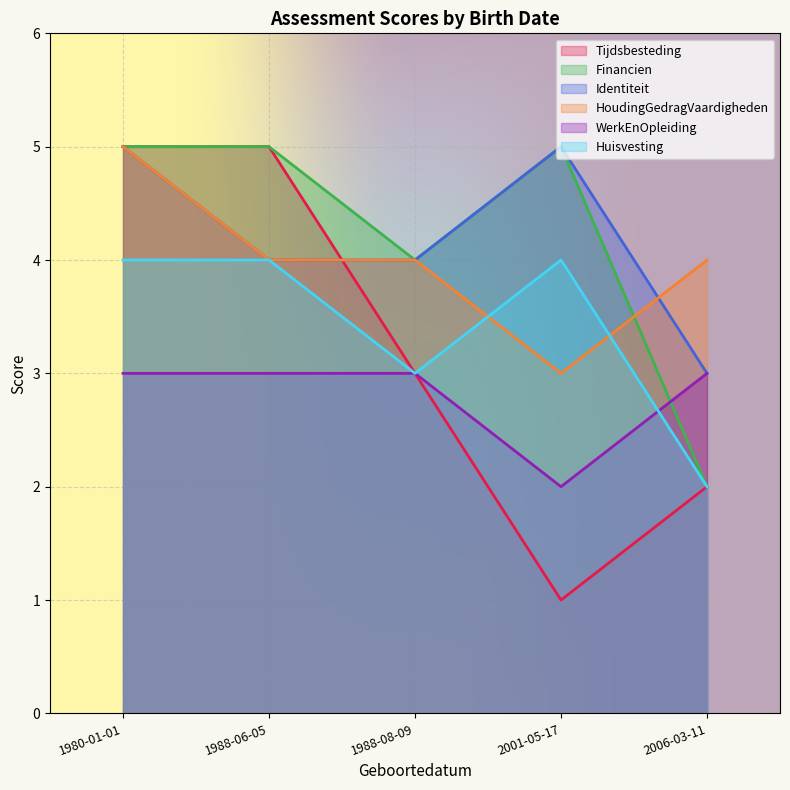

Reading right to left, list all the values displayed in this chart.

Tijdsbesteding: 2006-03-11=2	2001-05-17=1	1988-08-09=3	1988-06-05=5	1980-01-01=5
Financien: 2006-03-11=2	2001-05-17=5	1988-08-09=4	1988-06-05=5	1980-01-01=5
Identiteit: 2006-03-11=3	2001-05-17=5	1988-08-09=4	1988-06-05=4	1980-01-01=5
HoudingGedragVaardigheden: 2006-03-11=4	2001-05-17=3	1988-08-09=4	1988-06-05=4	1980-01-01=5
WerkEnOpleiding: 2006-03-11=3	2001-05-17=2	1988-08-09=3	1988-06-05=3	1980-01-01=3
Huisvesting: 2006-03-11=2	2001-05-17=4	1988-08-09=3	1988-06-05=4	1980-01-01=4